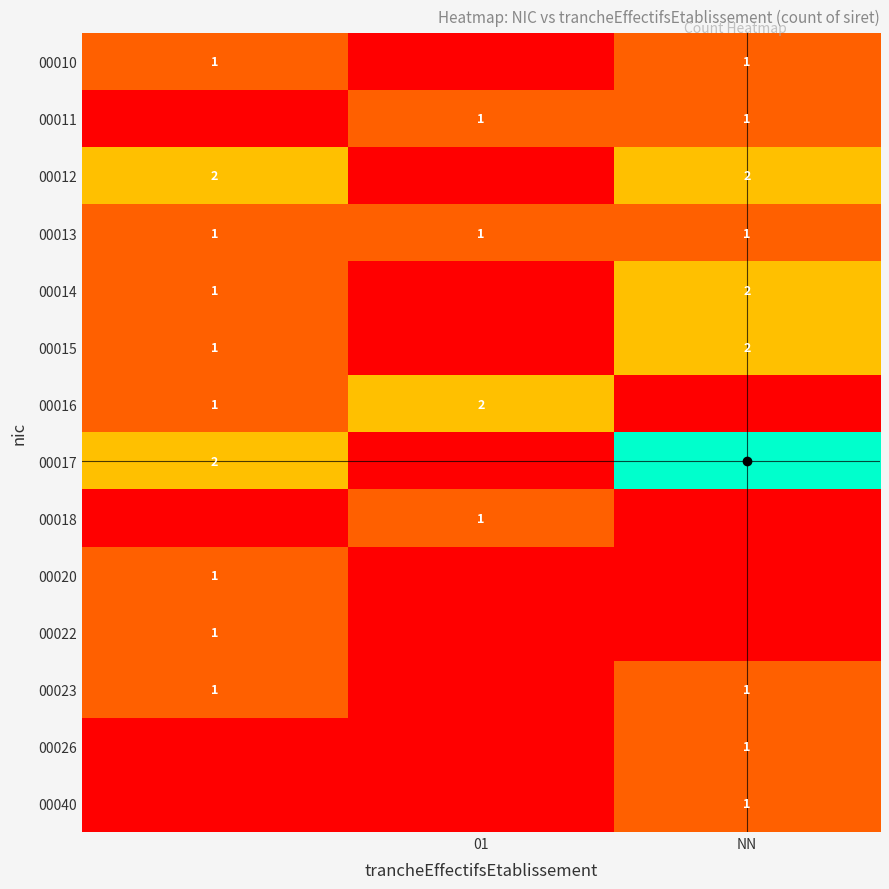

How many data points in 00016 are less than 1?

1